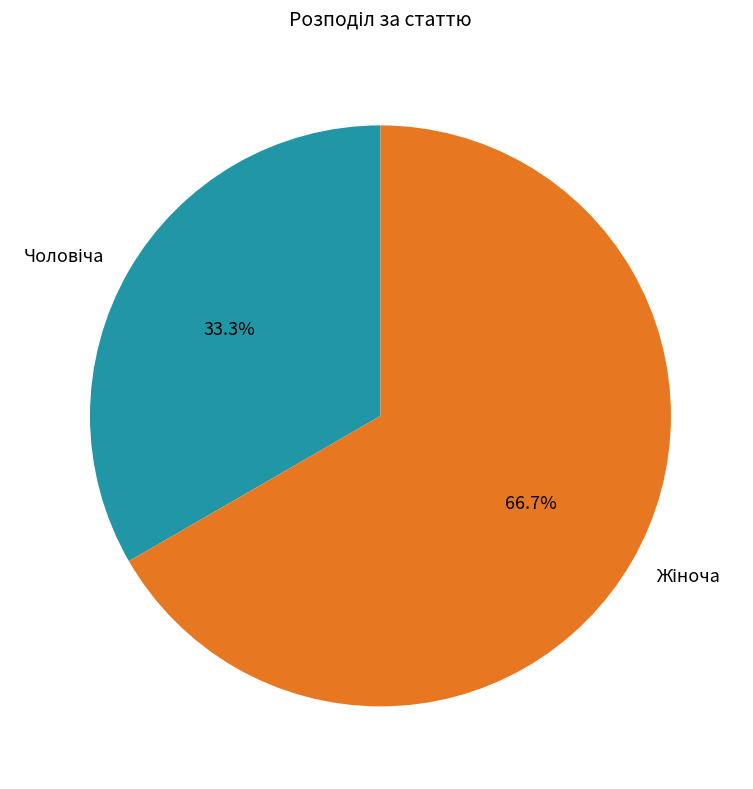

Is there any slice that represents more than half of the pie?

Yes